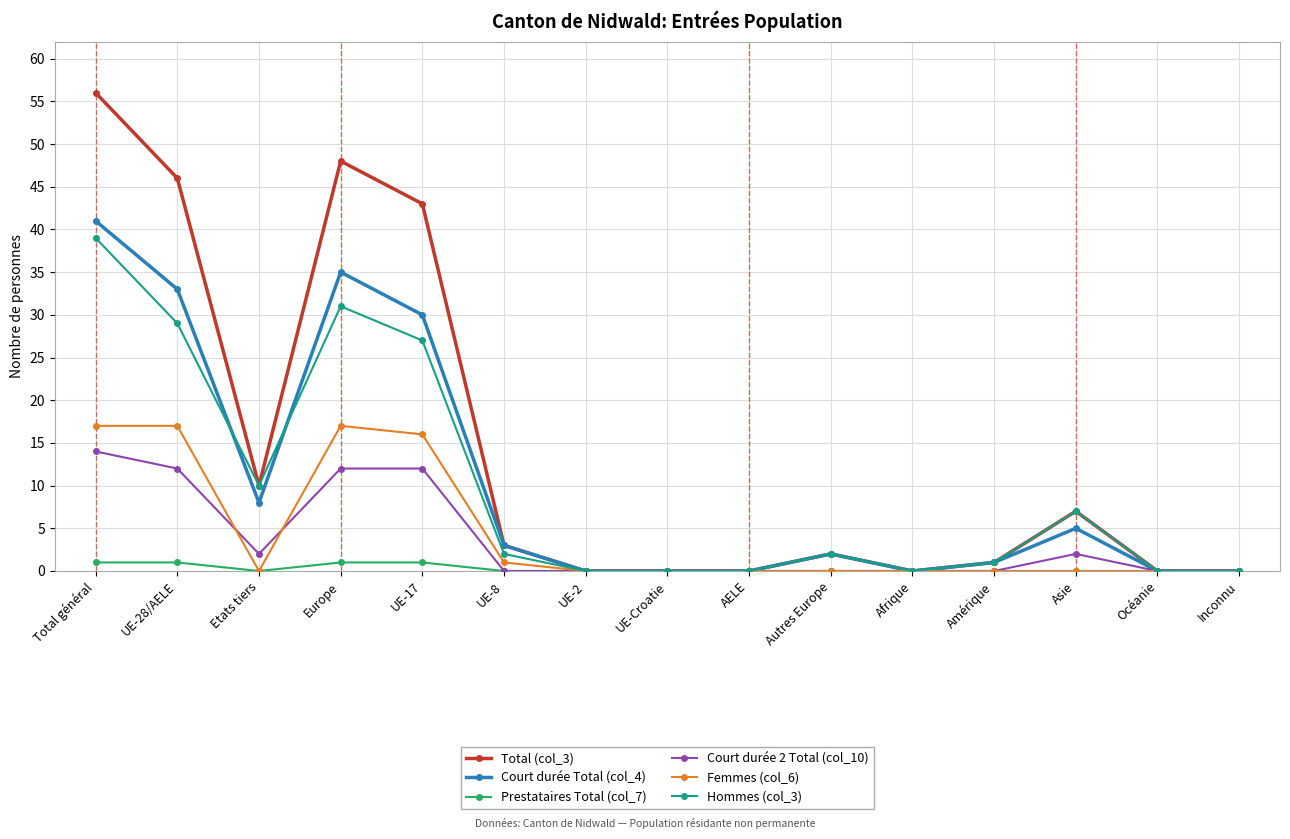

What position from the right is Etats tiers?

13